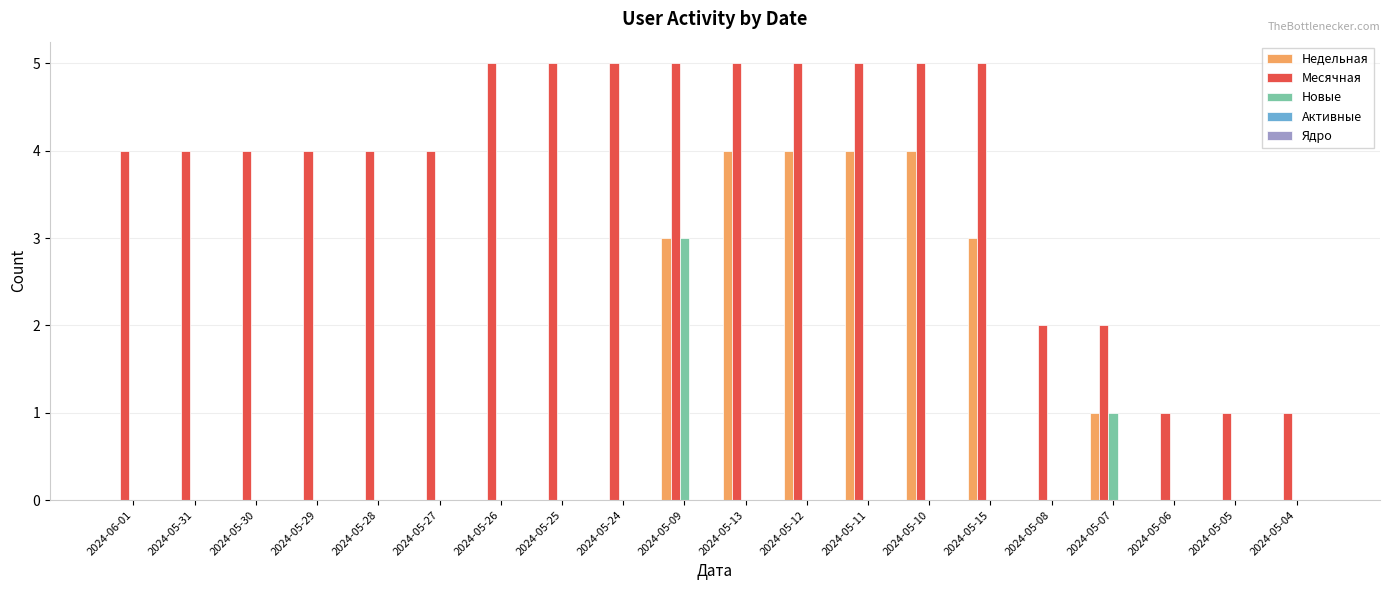

What is the greatest value displayed?

5